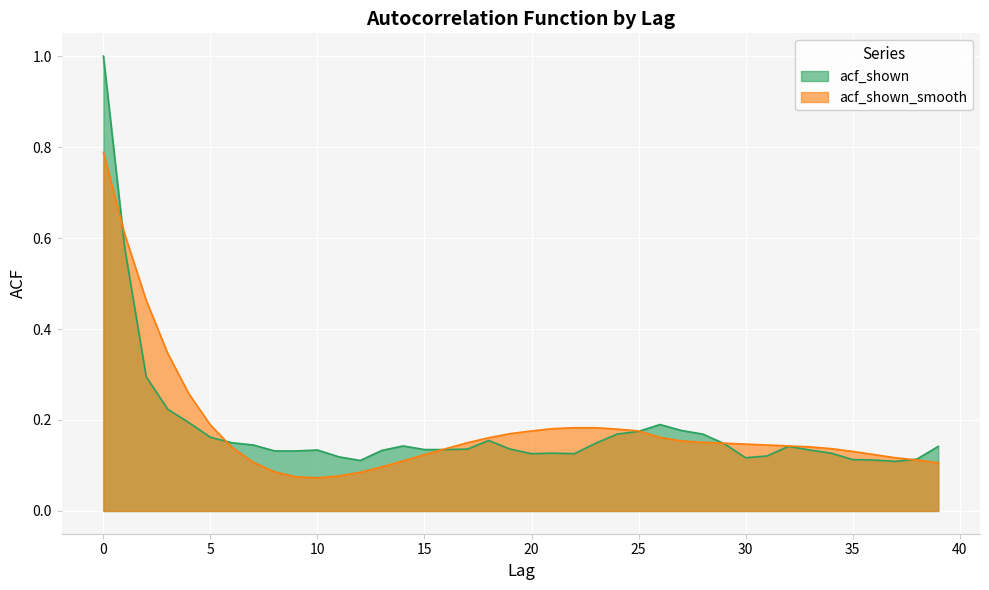

What is the difference between the second highest and second lowest values in the acf_shown series?

0.5